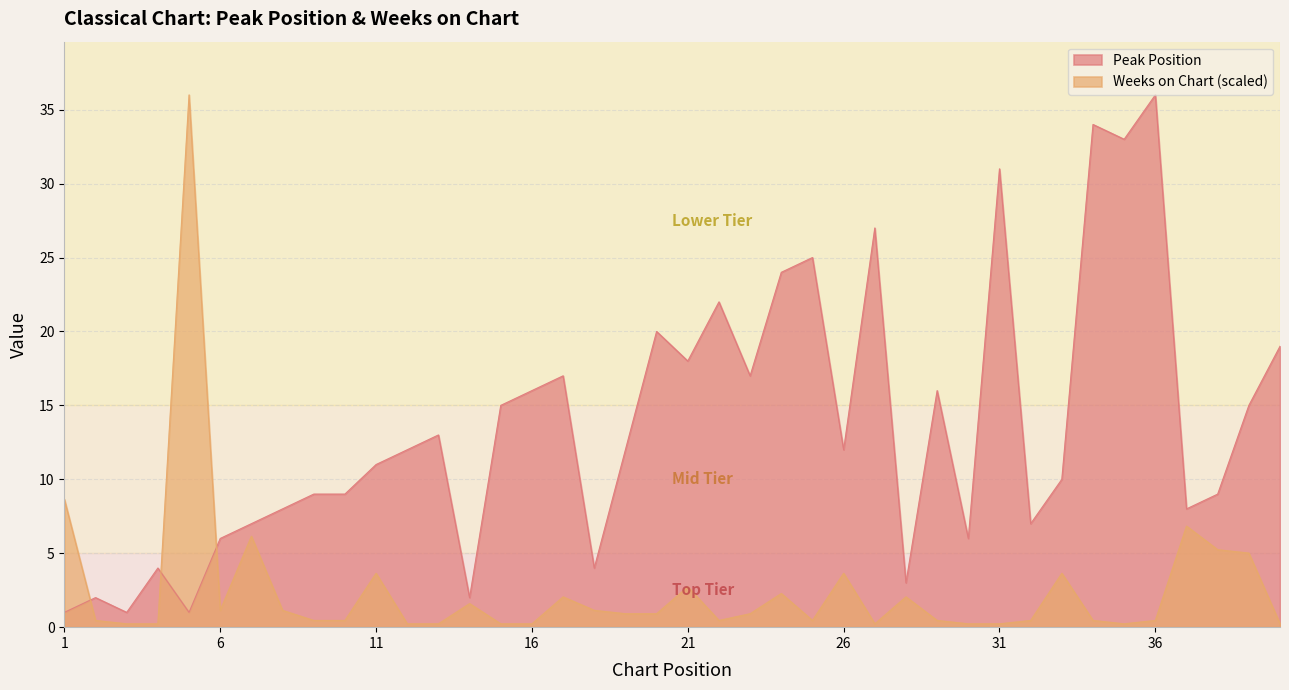

Between 33 and 36, which is larger?

36